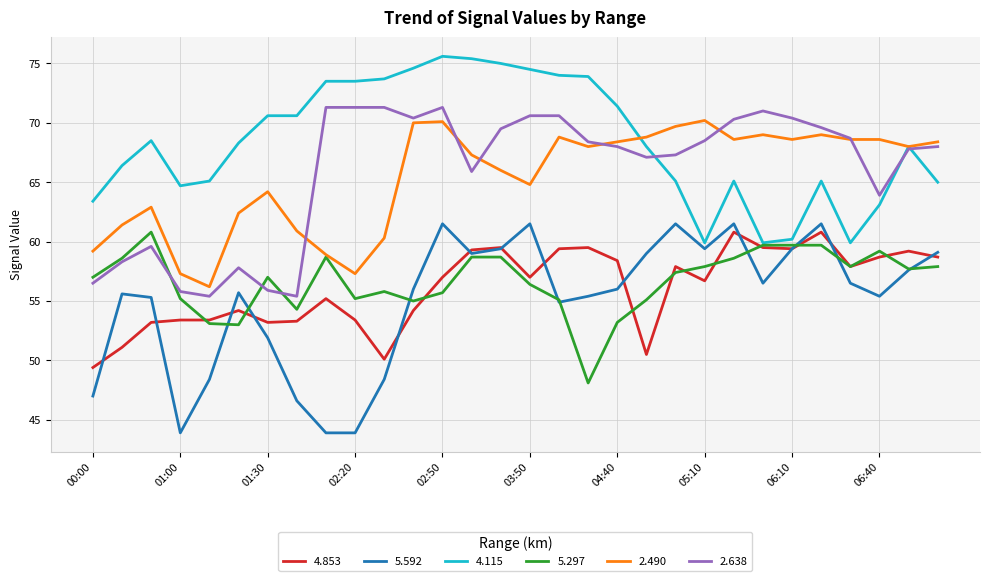

Count the number of categories in the chart.

30